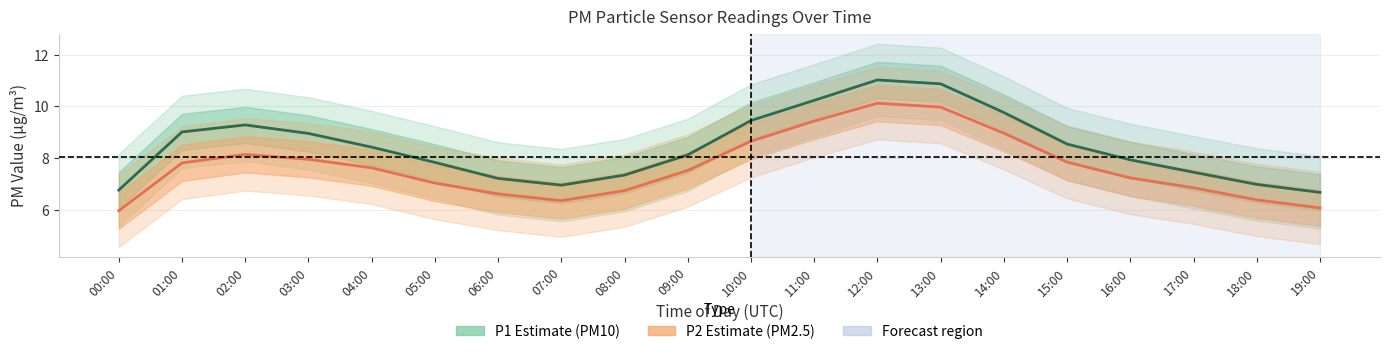

Count the number of categories in the chart.

20